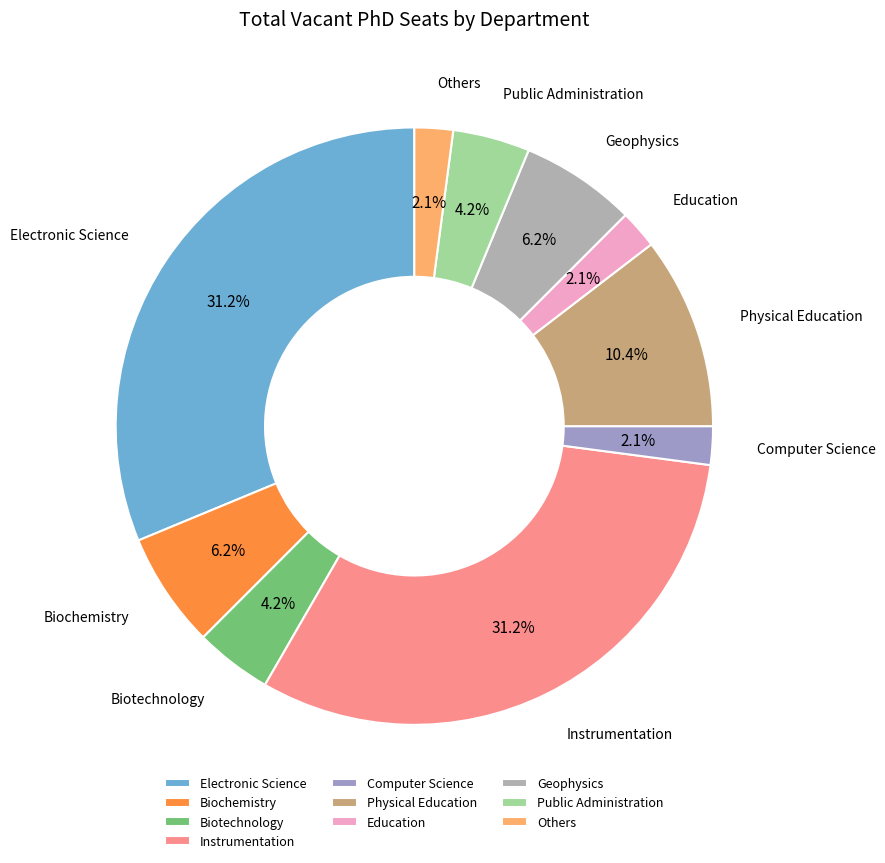

To the nearest percent, what is the average slice percentage?

10%